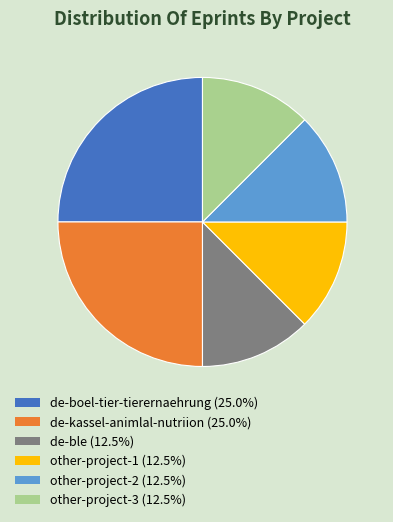

Does any single category account for the majority?

No